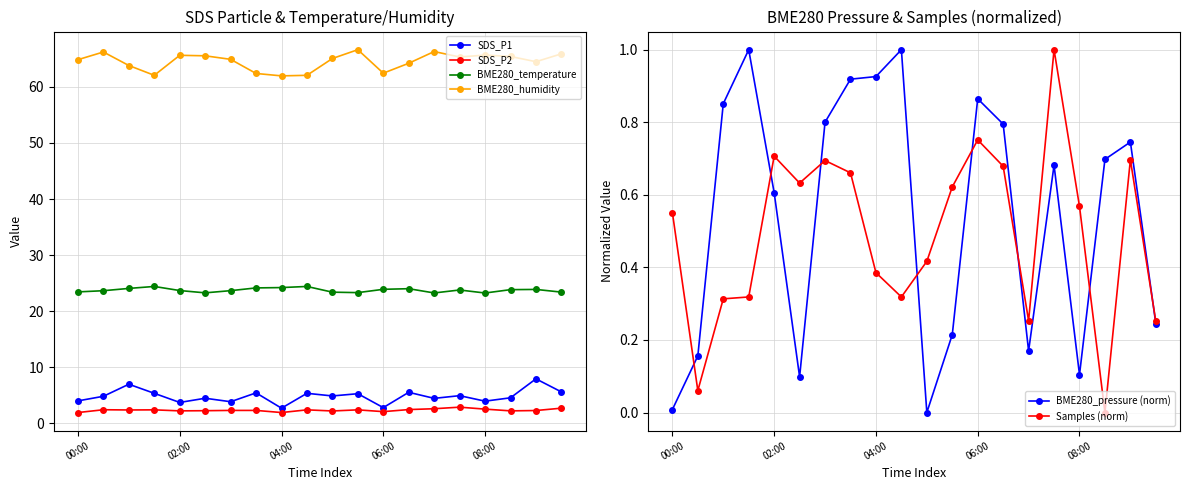

How many lines are shown in the chart?

6